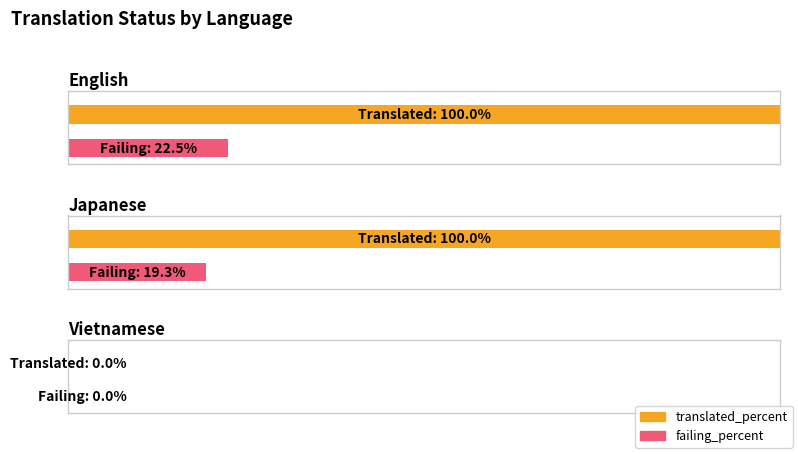

Count the translated_percent values in the range 0 to 100.

3